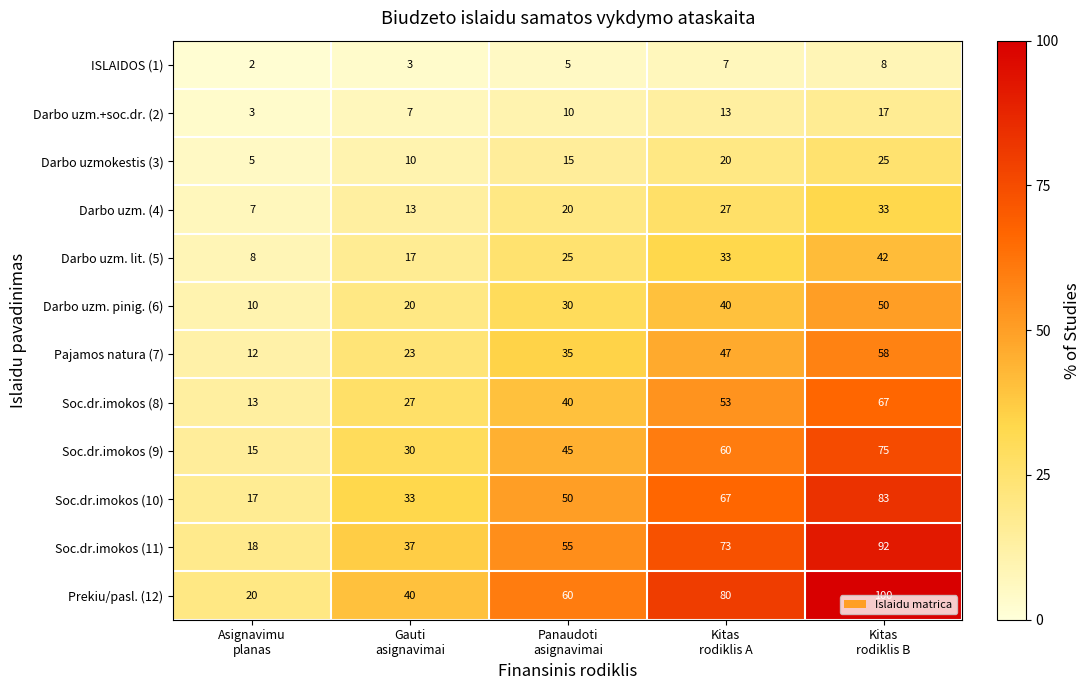

What is the sum of all Prekiu/pasl. (12) values?

300